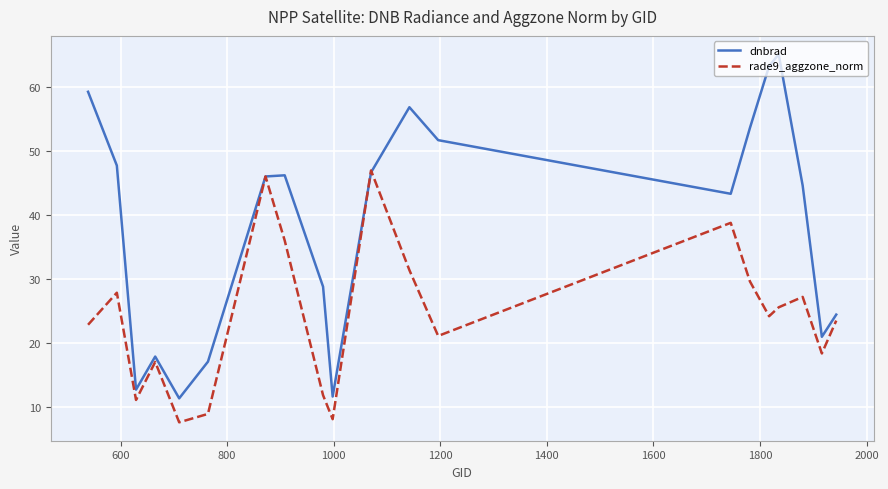

After their last crossing, which series has the higher values: dnbrad or rade9_aggzone_norm?

dnbrad